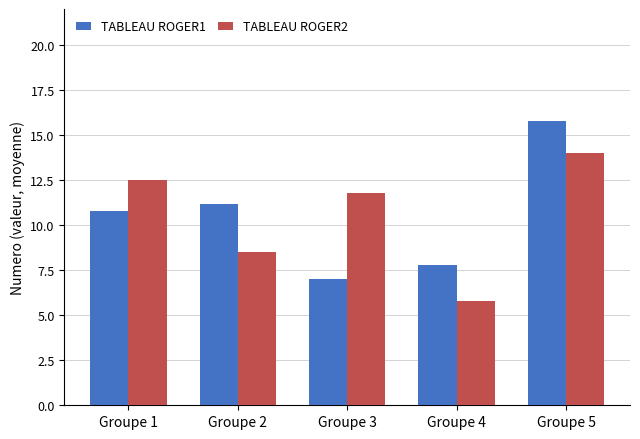

The TABLEAU ROGER1 series shows 7.8 at Groupe 4. True or false?

True